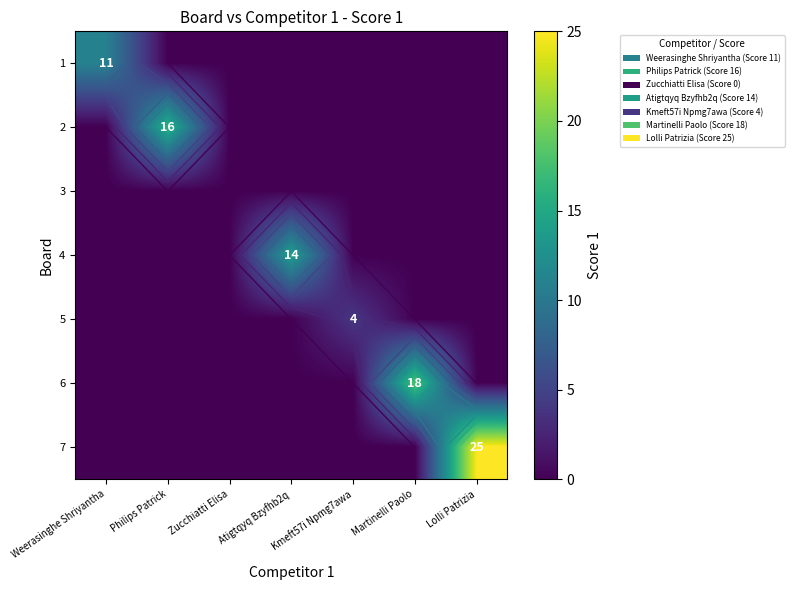

At which category is the sum across all series the highest?

Lolli Patrizia